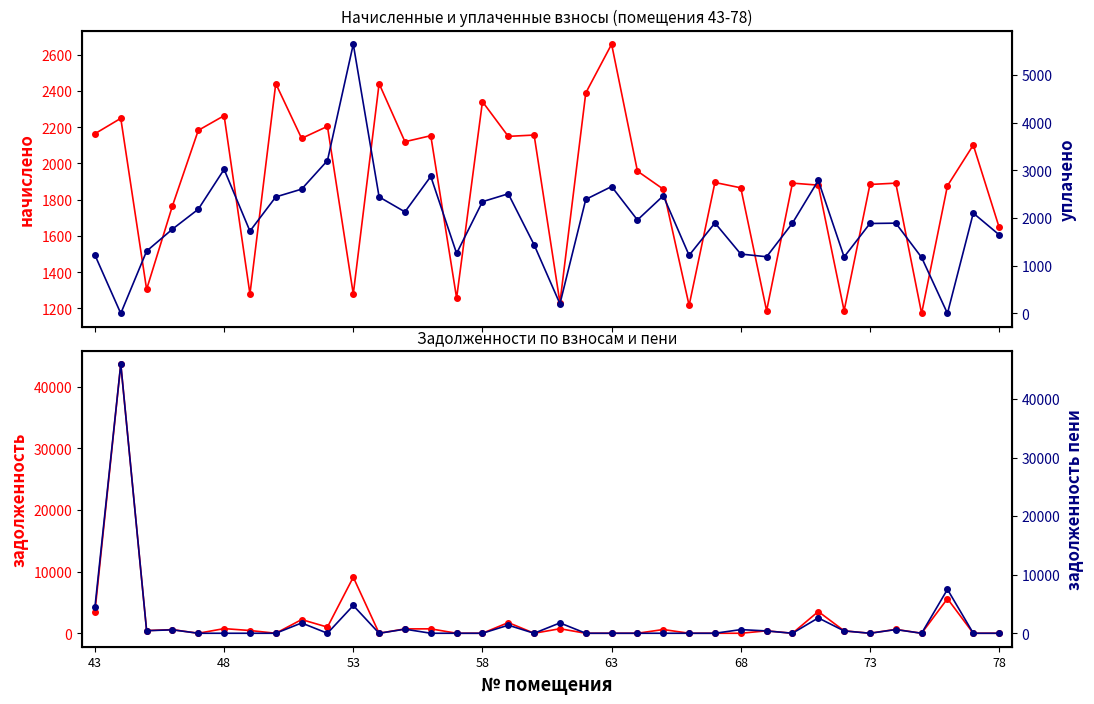

How many positive values does the уплачено (col_4) series have?

34